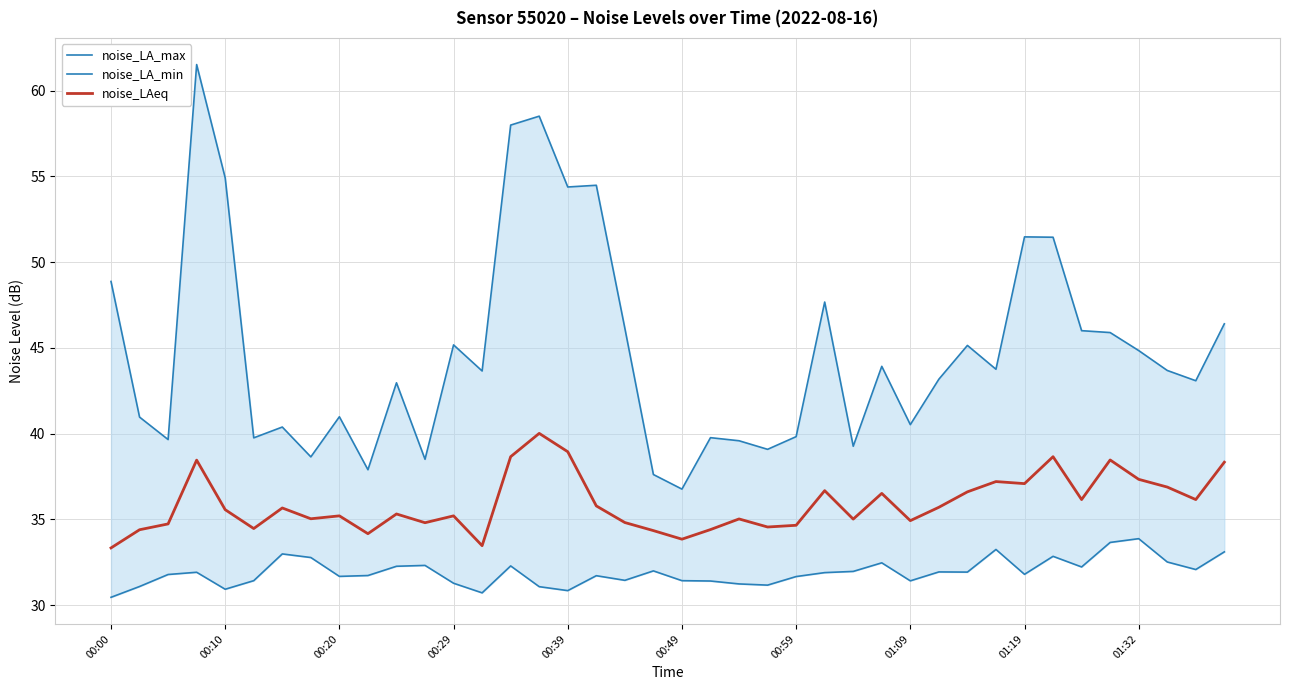

Where does the noise_LA_max series first go above 43?

00:00